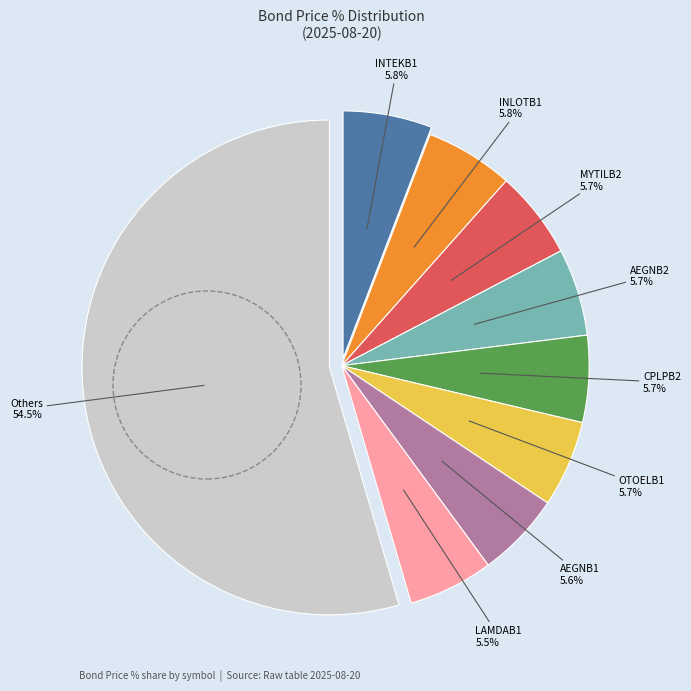

Is there a majority slice in this chart?

Yes